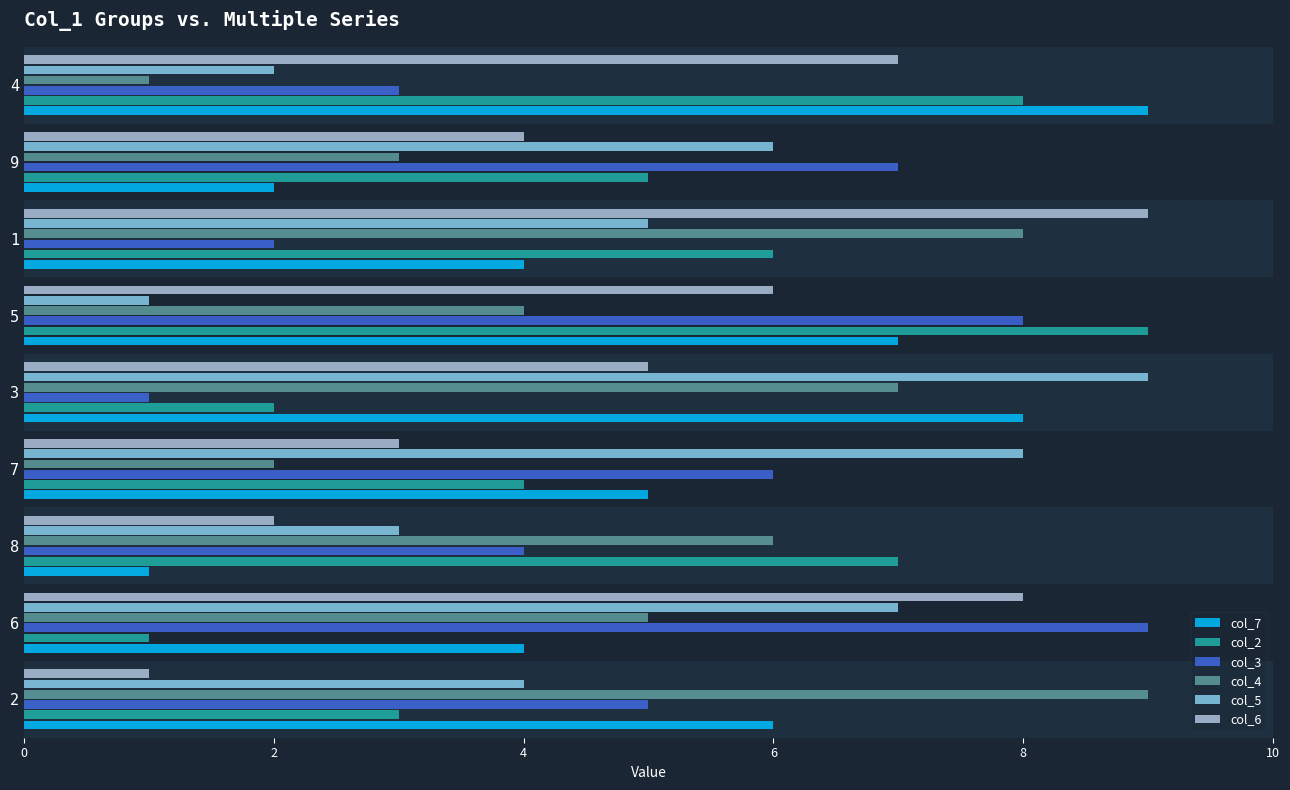

Which series changed the most between 2 and 5?

col_2